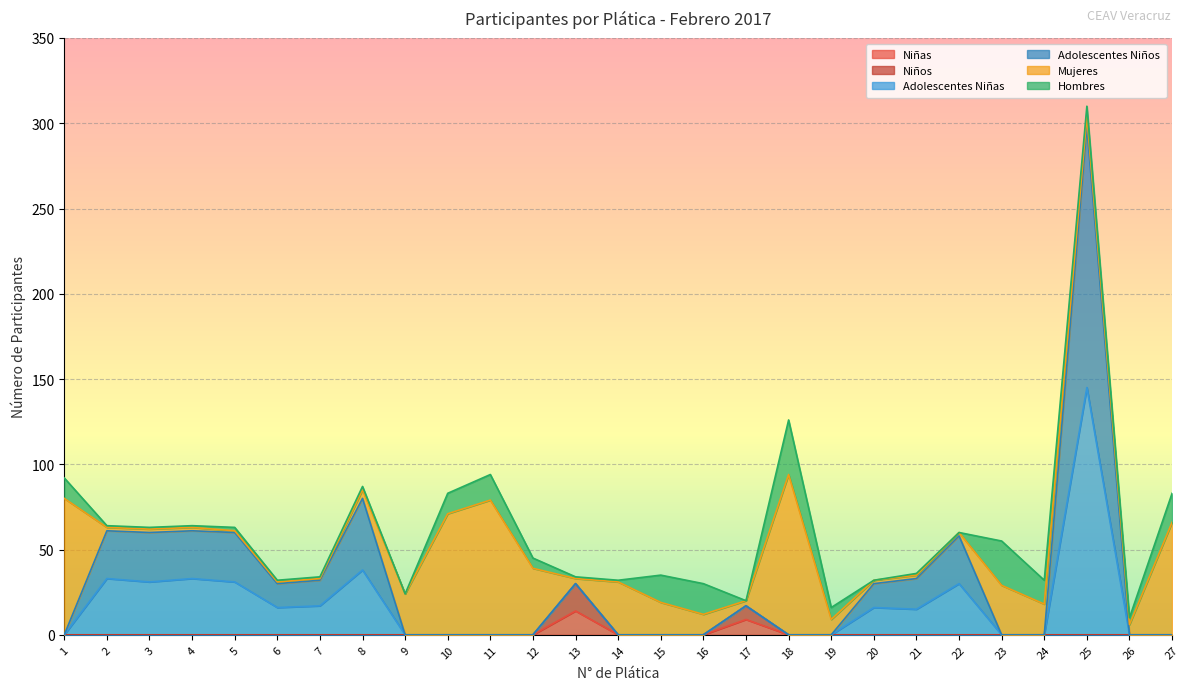

How many interior local valleys does the Adolescentes Niñas series have?

2